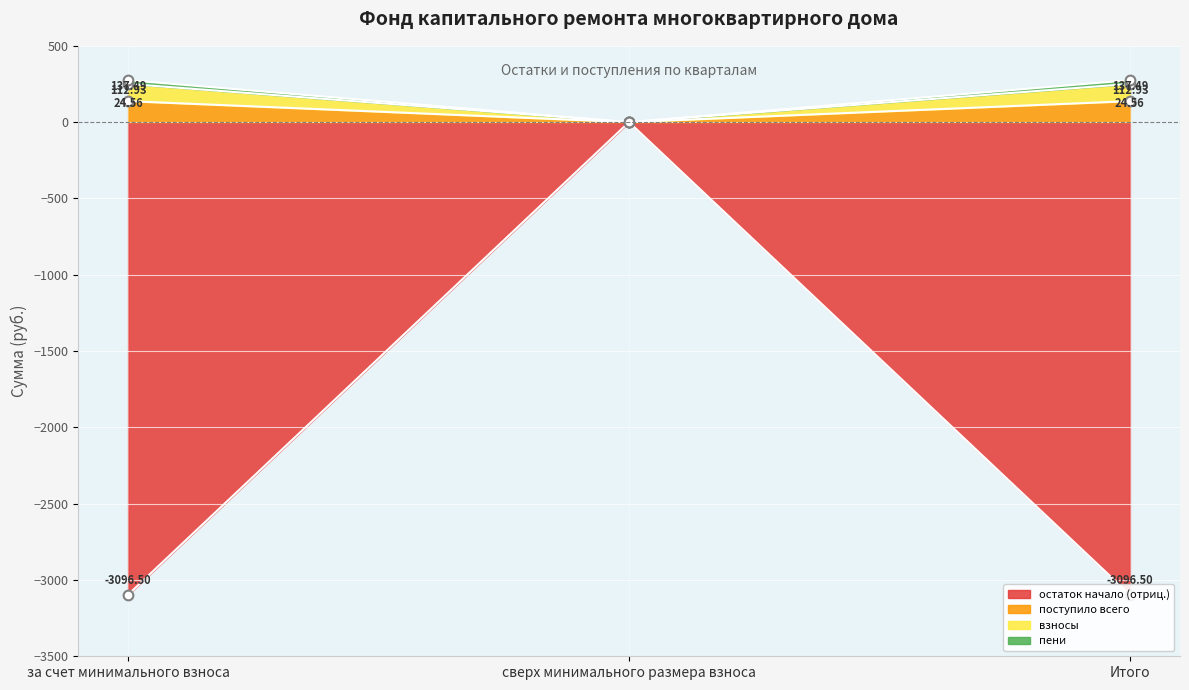

What is the maximum value for поступило всего?

137.5